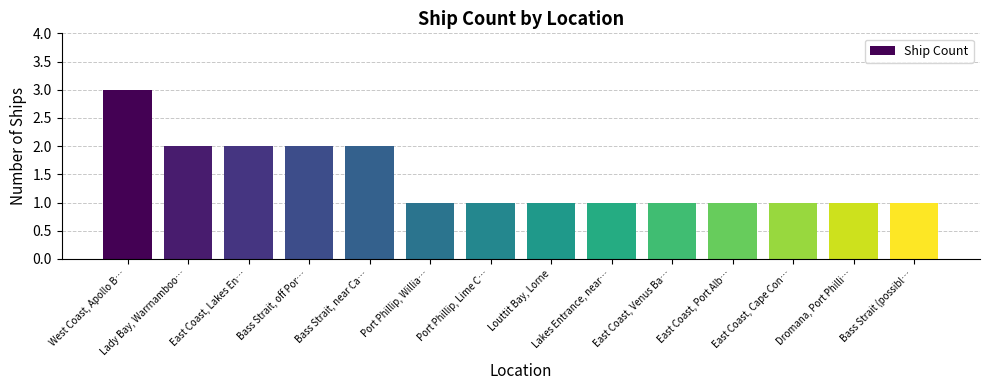

How many data points does each series have?

14